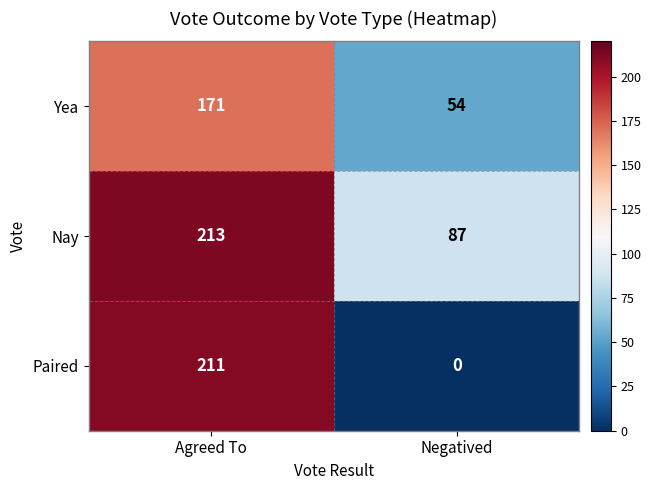

How many series are shown in this chart?

3